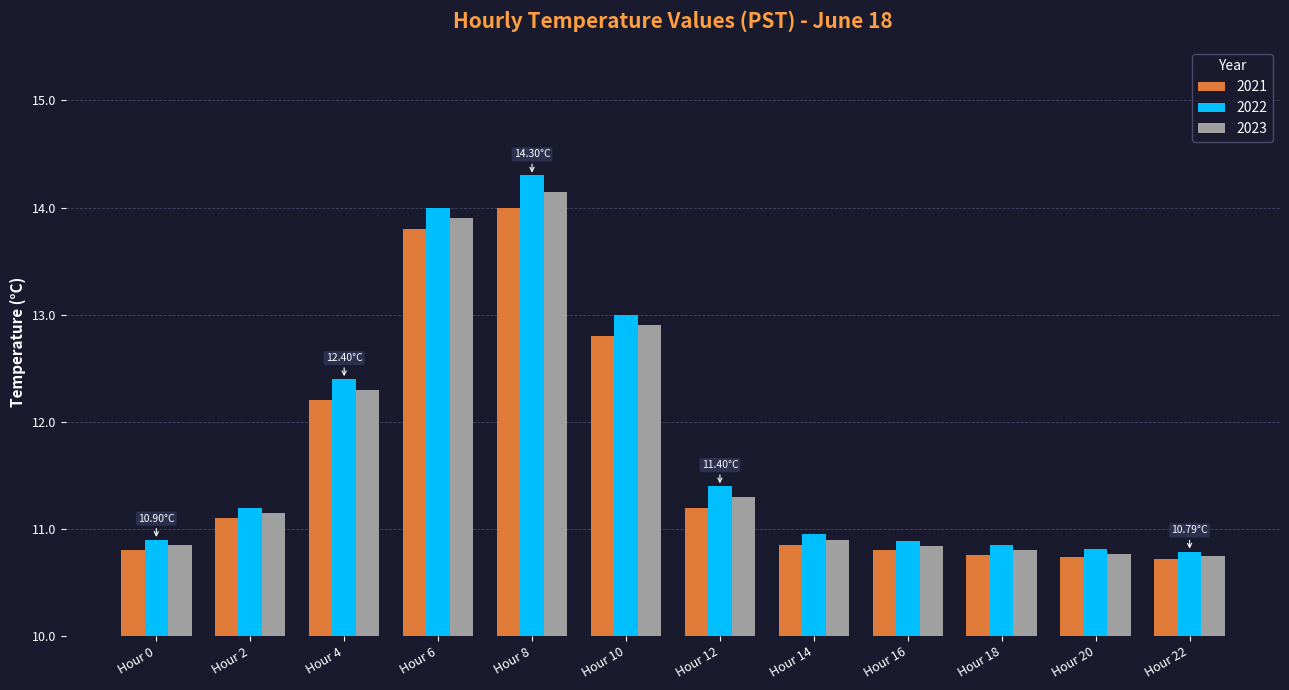

Which series has the largest range (max minus min)?

2022